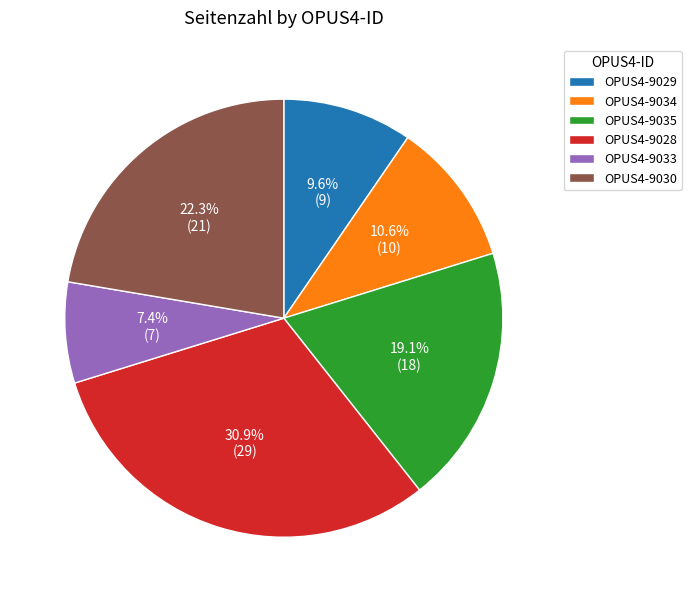

Approximately how many times larger is the value at OPUS4-9035 compared to OPUS4-9033?

2.6